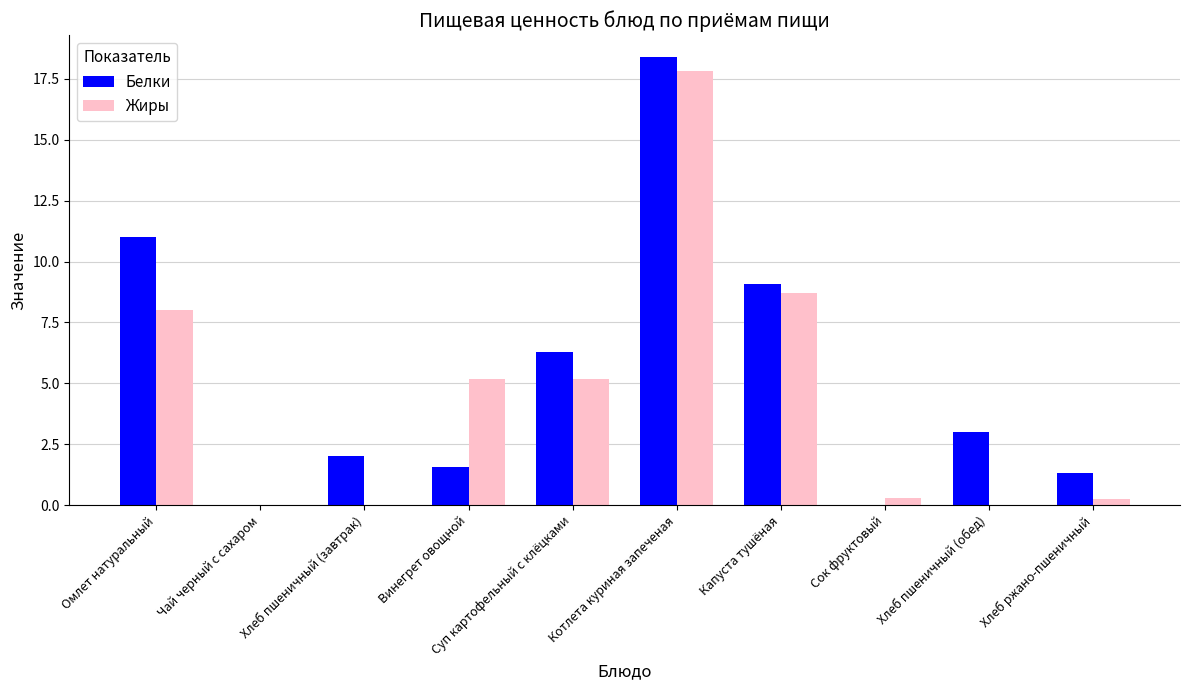

What is the difference between the Жиры values at Котлета куриная запеченая and Хлеб ржано-пшеничный?

17.6